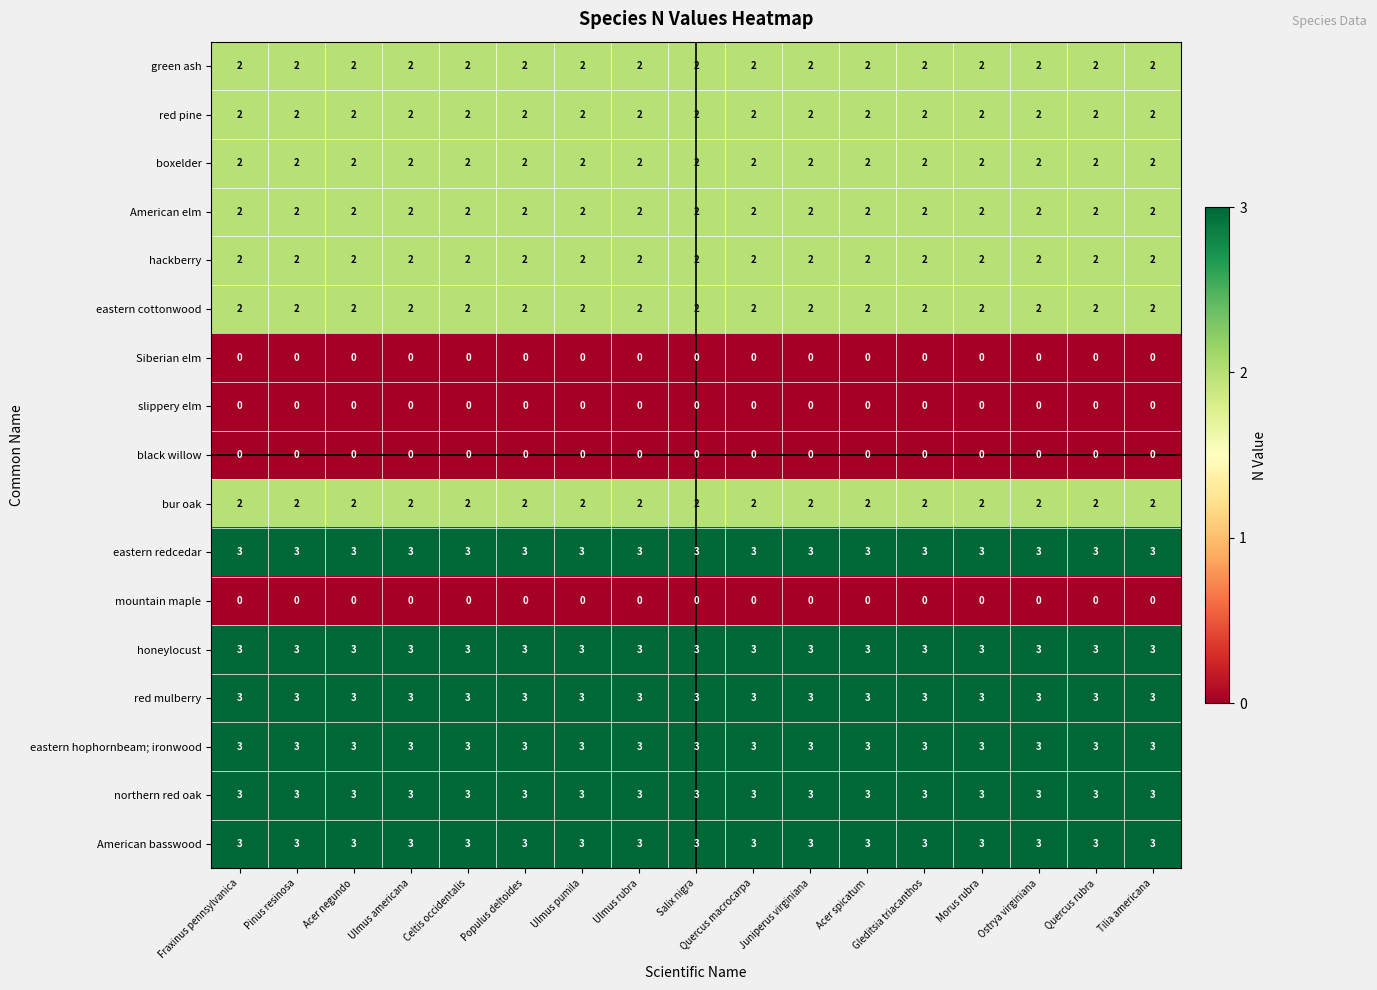

How many data points does each series have?

17